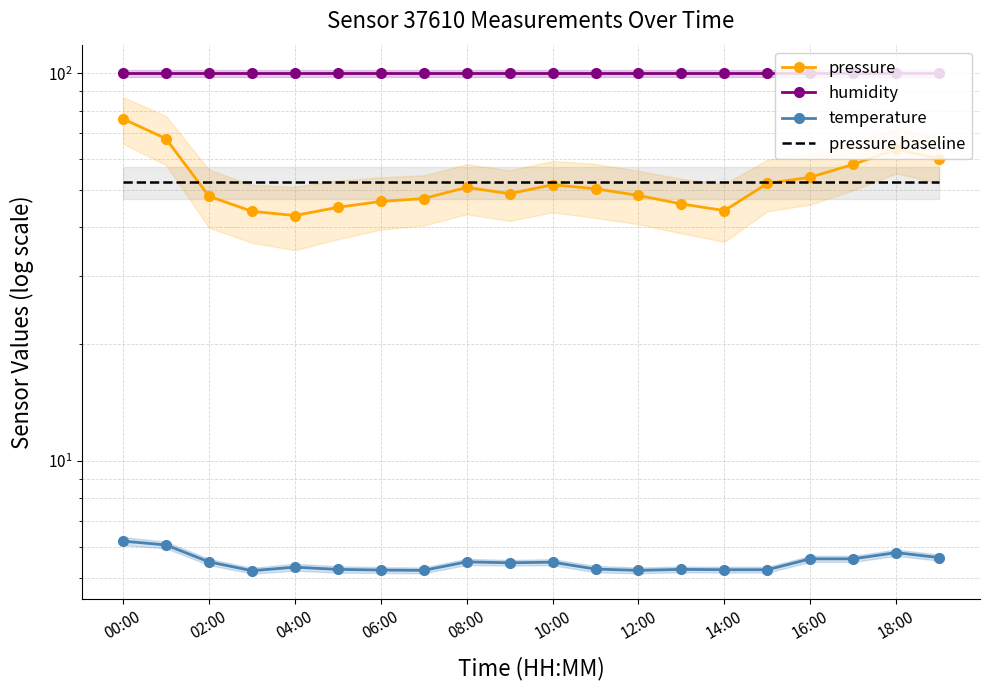

How many lines are shown in the chart?

4